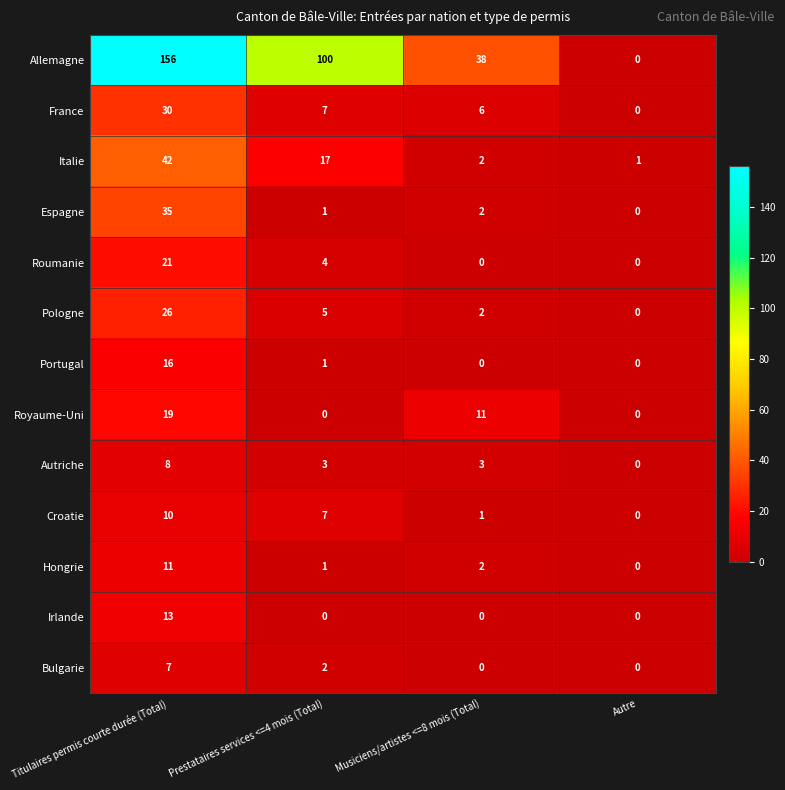

How many categories are shown in the chart?

4